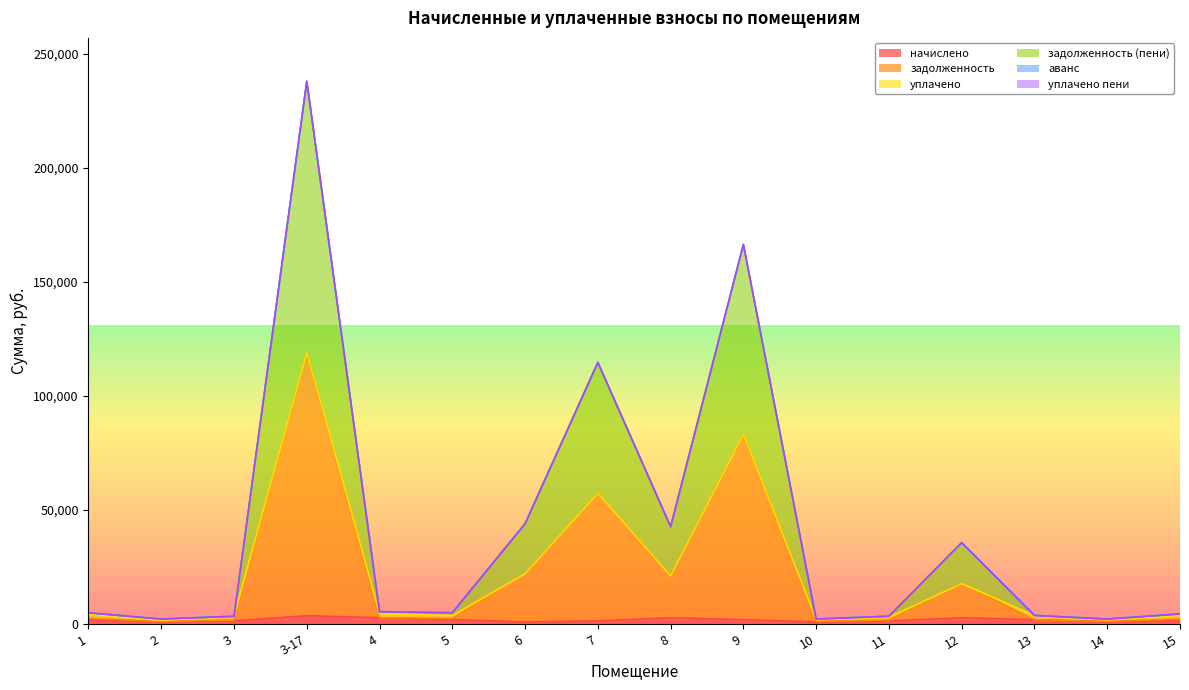

Reading left to right, what are all the values shown in this chart?

начислено: 1862.9	810.3	1275.0	3584.8	2664.4	1860.7	810.3	1272.8	2673.2	1847.5	808.1	1279.3	2662.2	1849.7	810.3	1391.7
задолженность: 2426.3	1055.4	1660.6	118959.0	2664.4	2428.1	21958.8	57308.2	21046.3	83186.1	1052.6	1666.3	17598.1	1849.7	1055.4	2176.2
задолженность (пени): 4852.6	2110.8	3321.2	237918.0	5328.8	4851.7	43917.6	114616.4	42571.3	166372.2	2105.1	3332.6	35588.8	3677.1	2110.8	4353.3